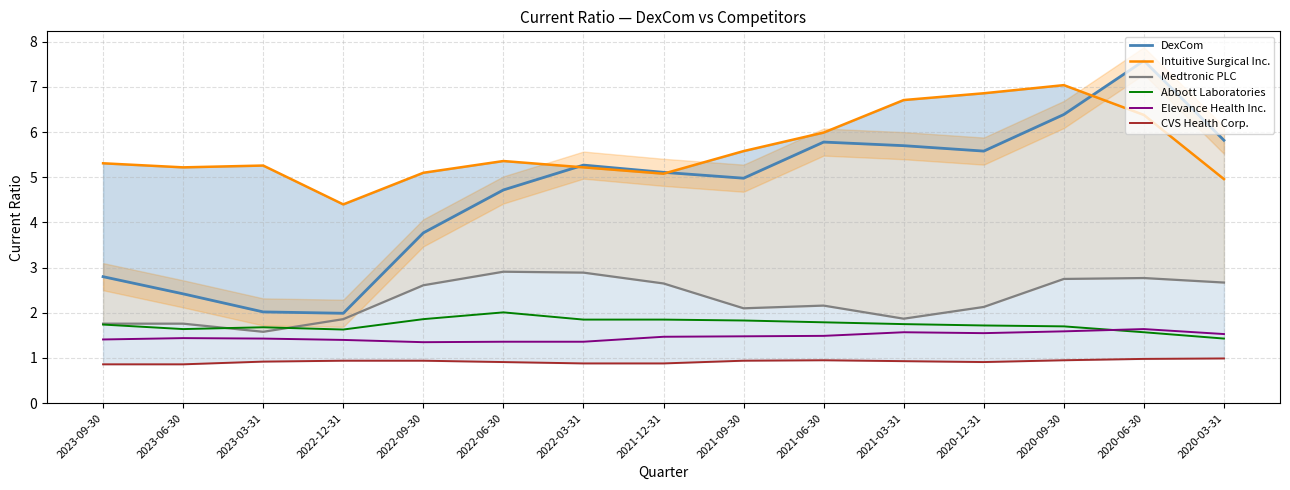

Does the chart display data point markers on the line(s)?

No